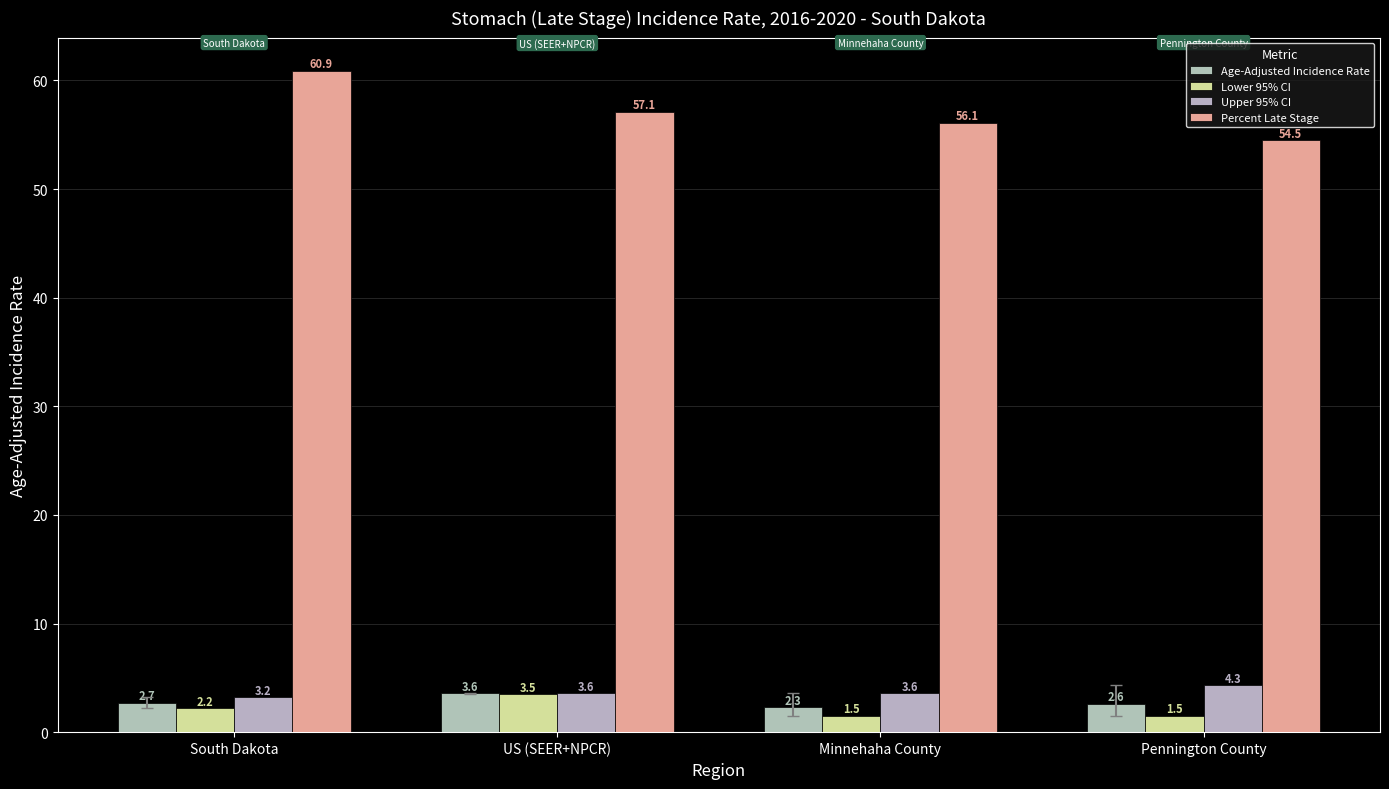

Between South Dakota and Minnehaha County, which series saw the biggest shift?

Percent Late Stage